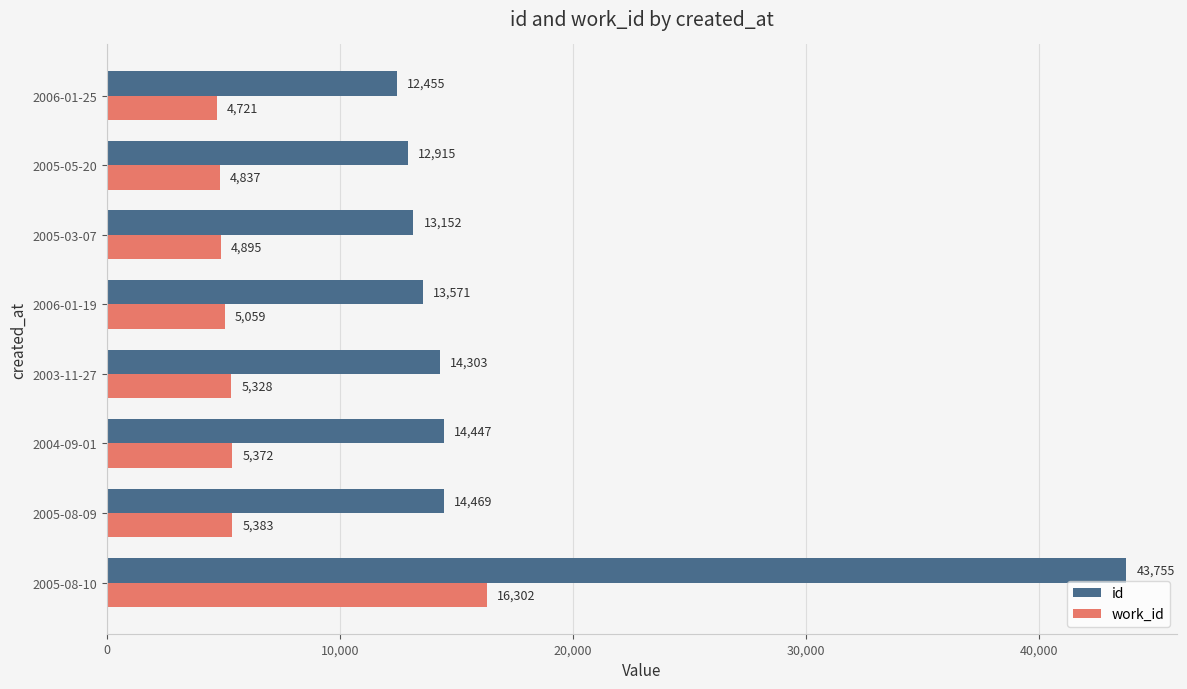

How many series are shown in this chart?

2